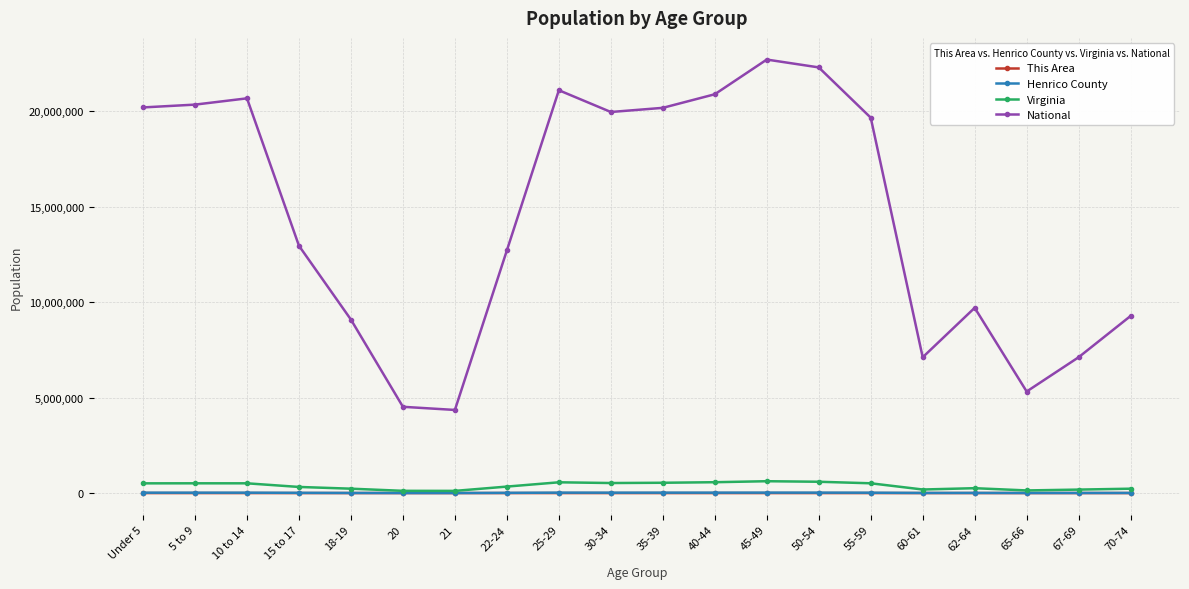

True or false: Henrico County and National cross at least once.

False